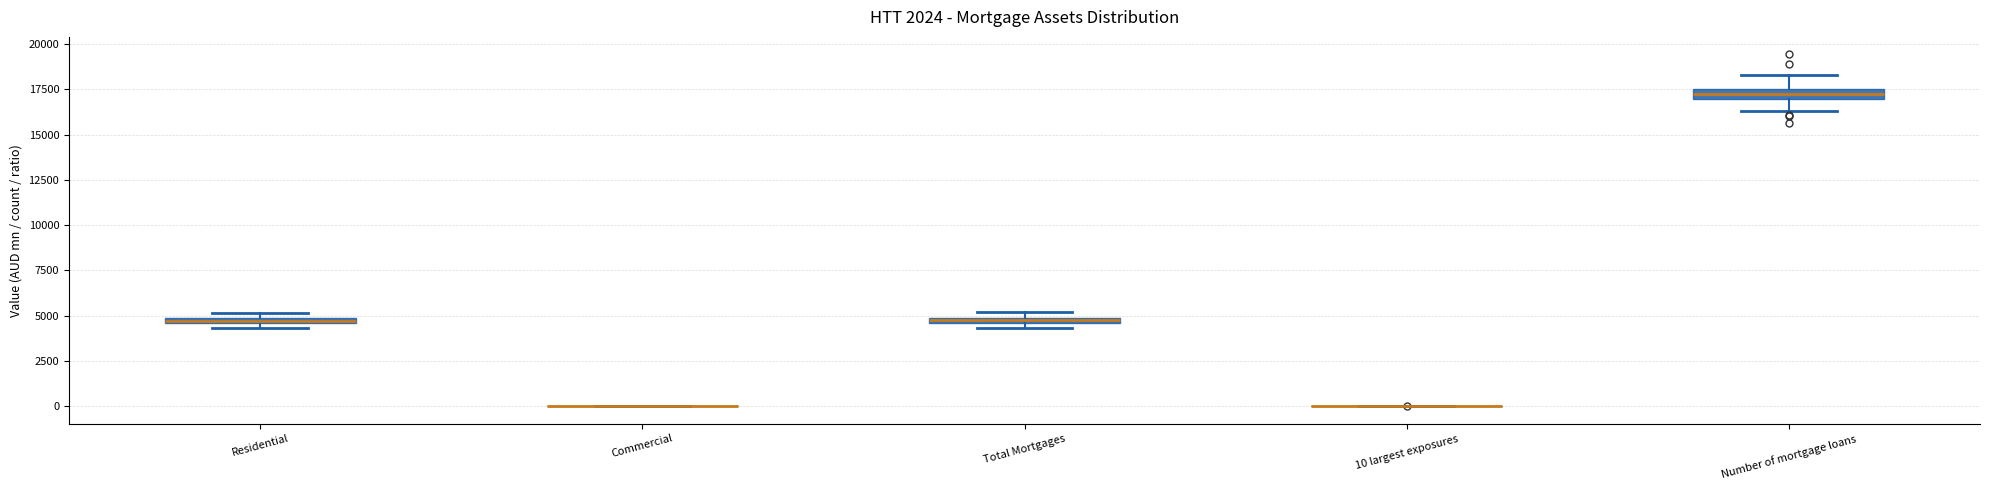

Where is the lower edge of the box for Total Mortgages on the y-axis? The values are not printed on the chart, so give them approximately, as read against the axis.

4500